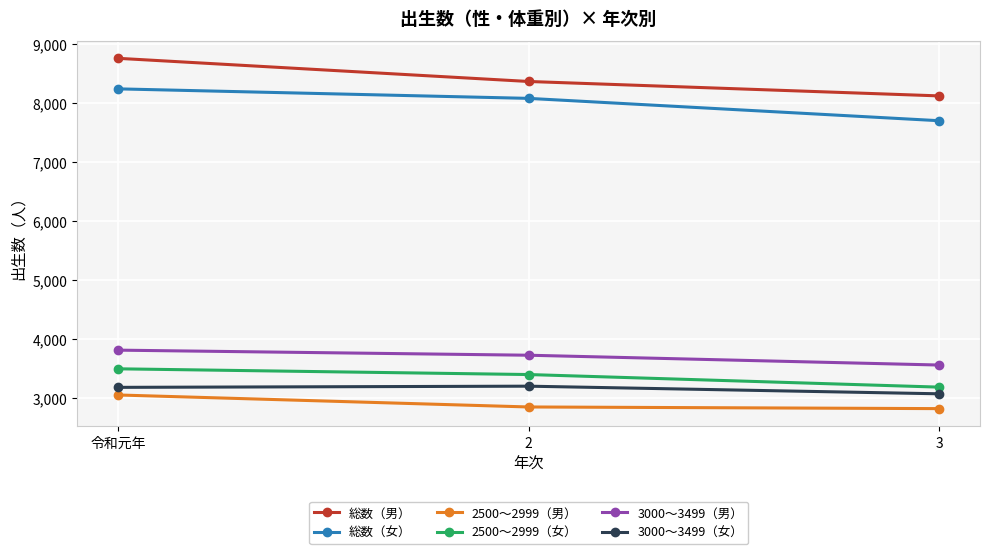

The value of 3000～3499（男） at 令和元年 is 1898. True or false?

False